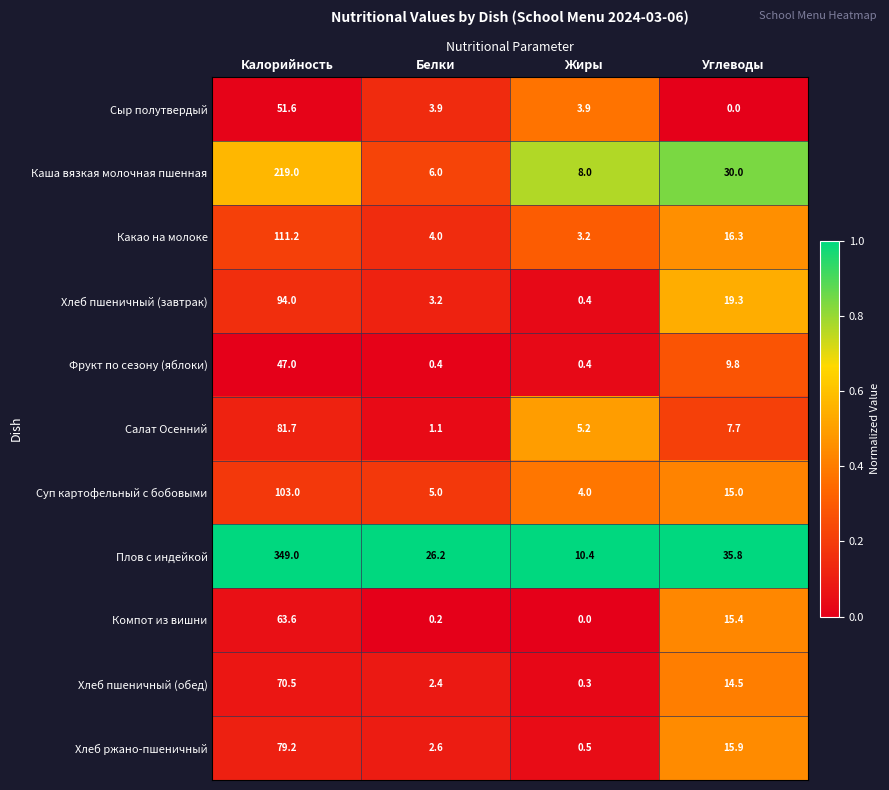

What is the spread (max minus min) of values at Жиры?

10.4